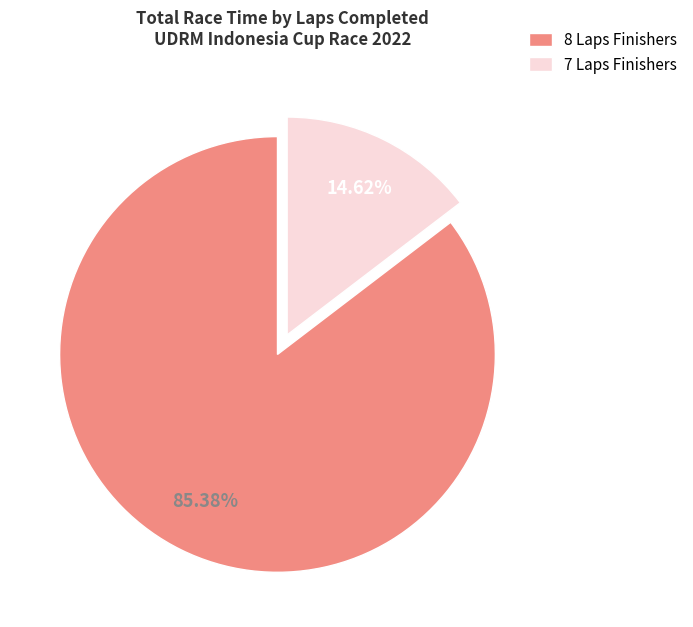

How many segments does this pie chart have?

2